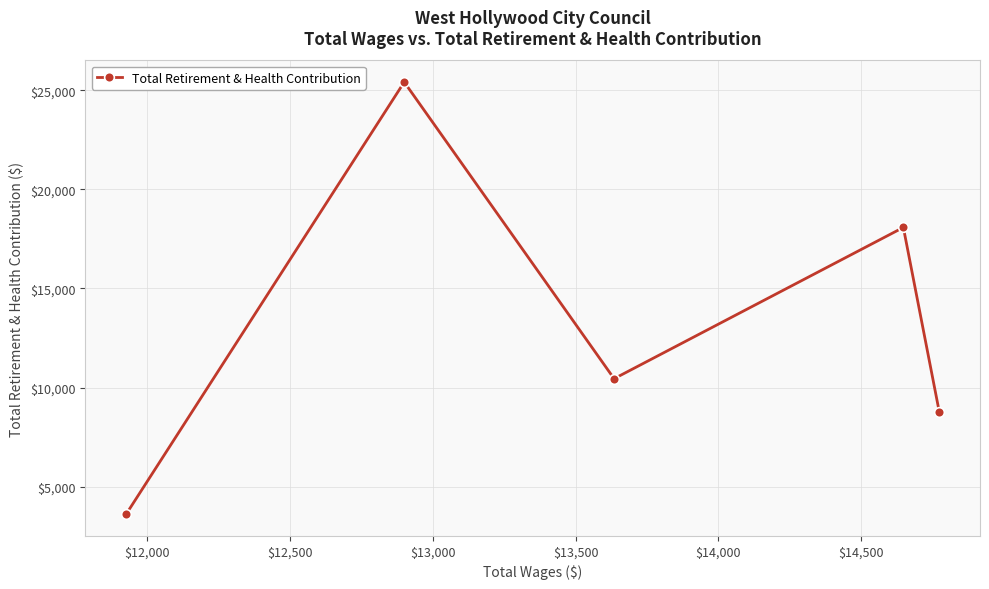

How many points are lower than both their immediate neighbors (excluding endpoints)?

1